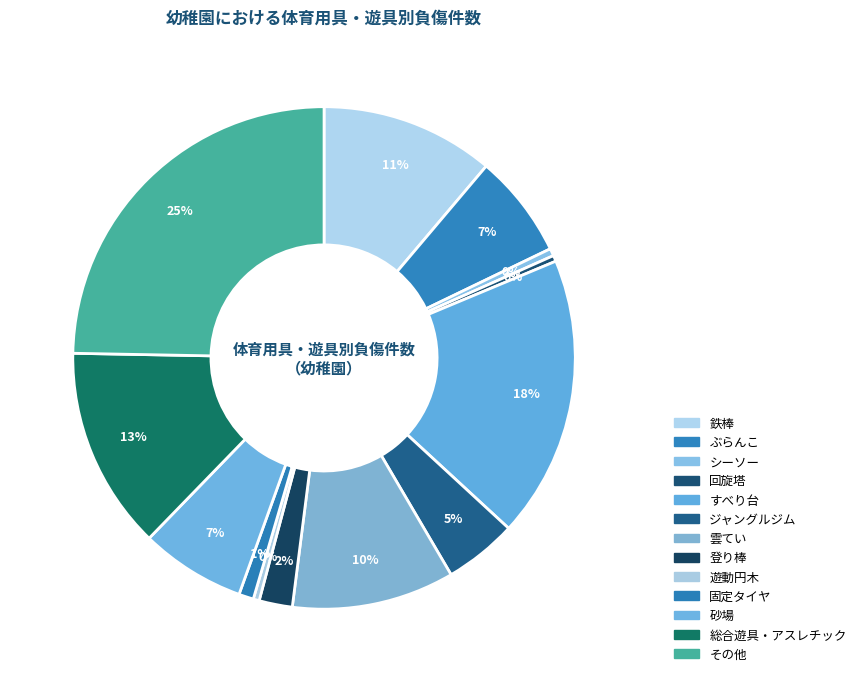

What is the ratio of the value at 鉄棒 to the value at 登り棒?

5.2